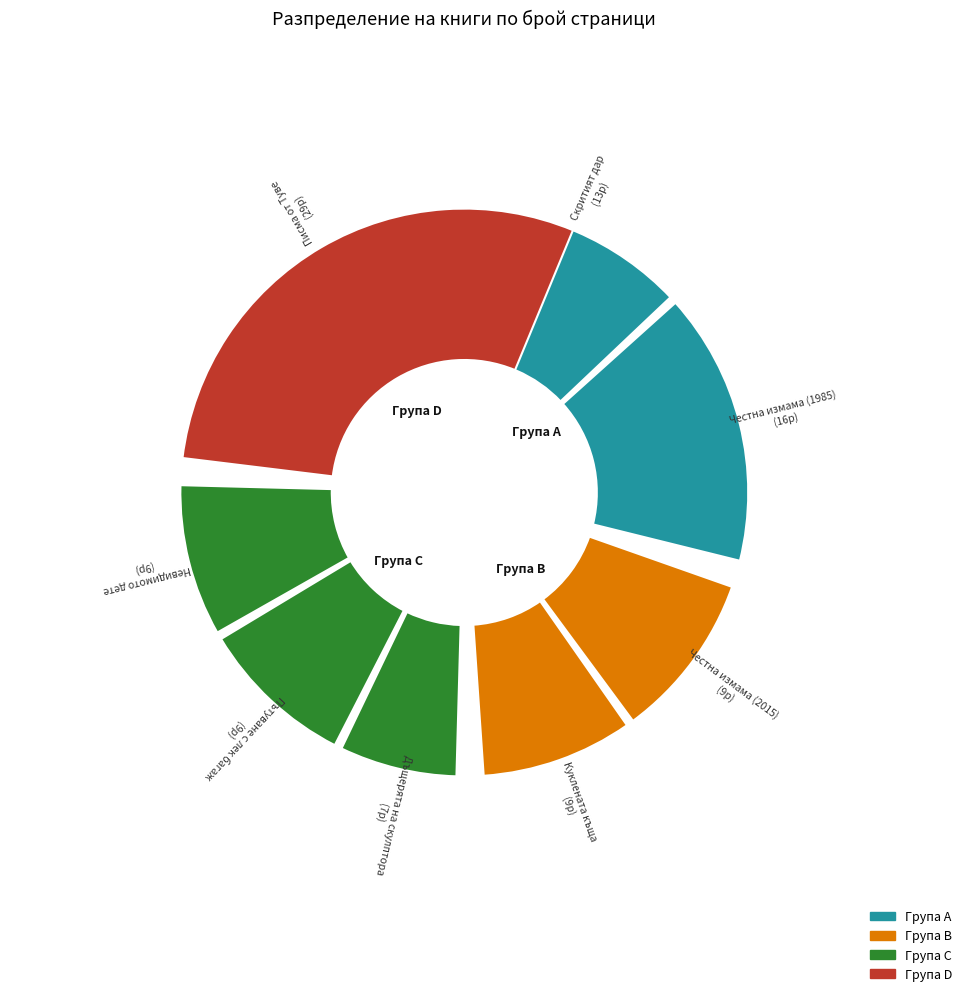

Do Пътуване с лек багаж and Невидимото дете together represent more than half of the pie?

No